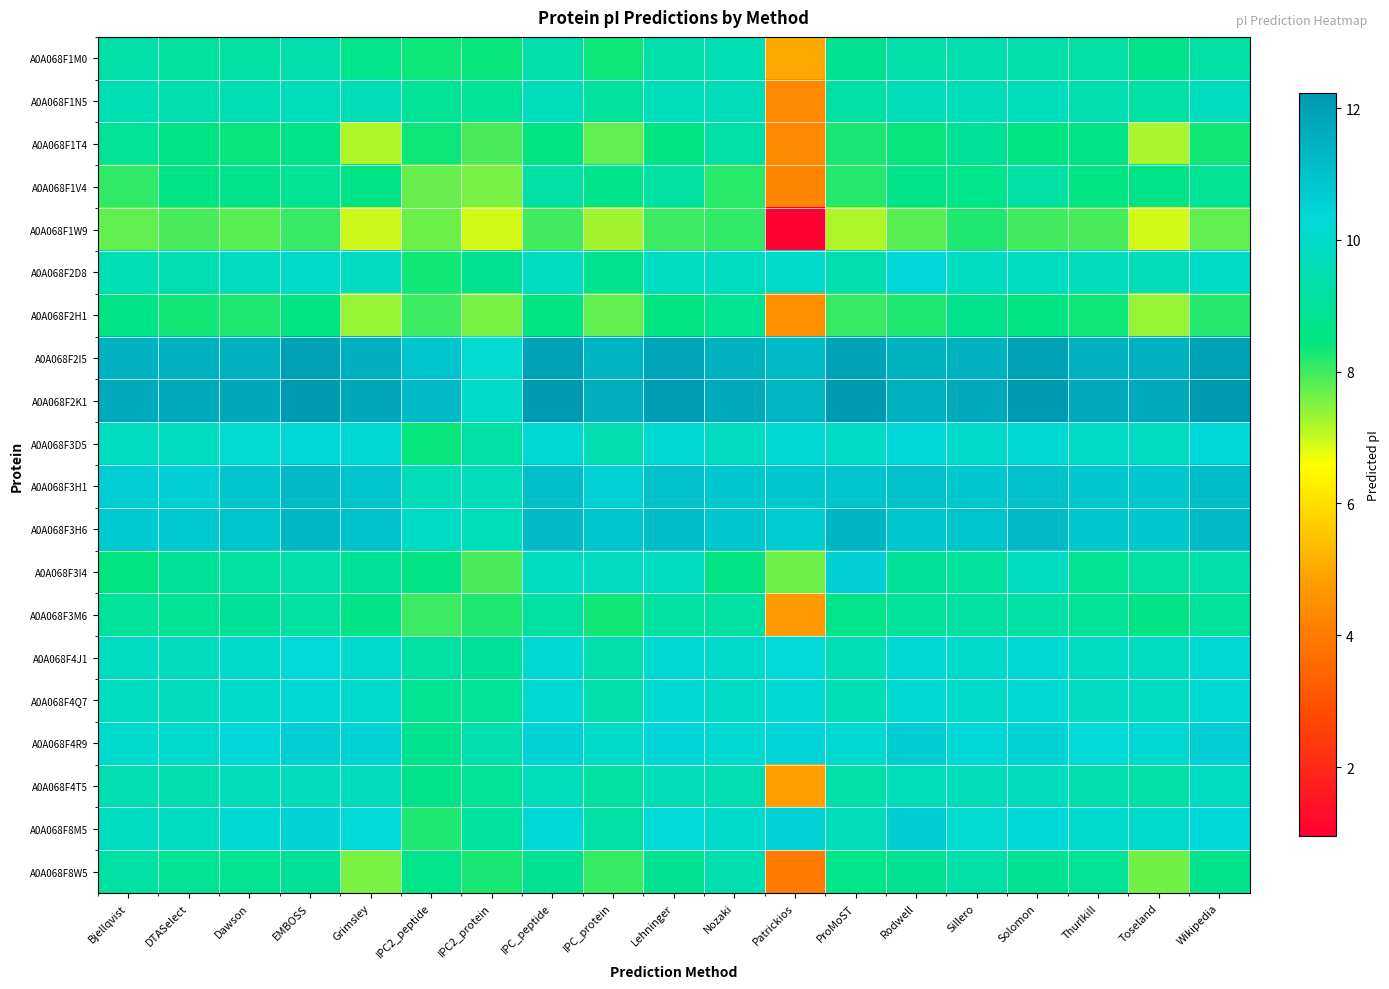

At how many categories does at least one series exceed 5?

19